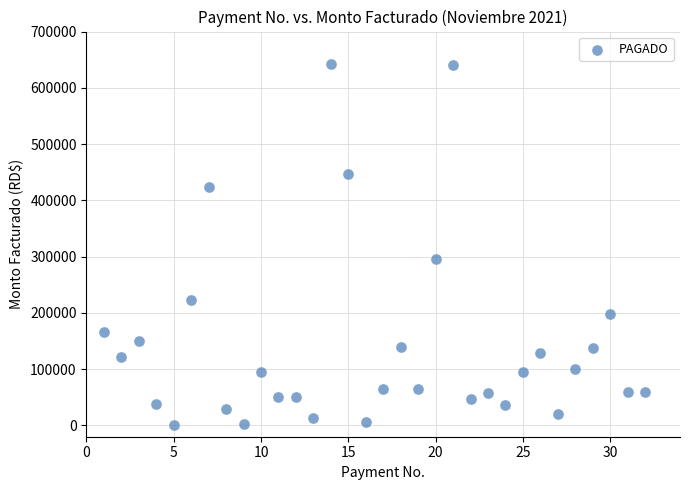

What Y value in the scatter plot is closest to 322320?

296300.2